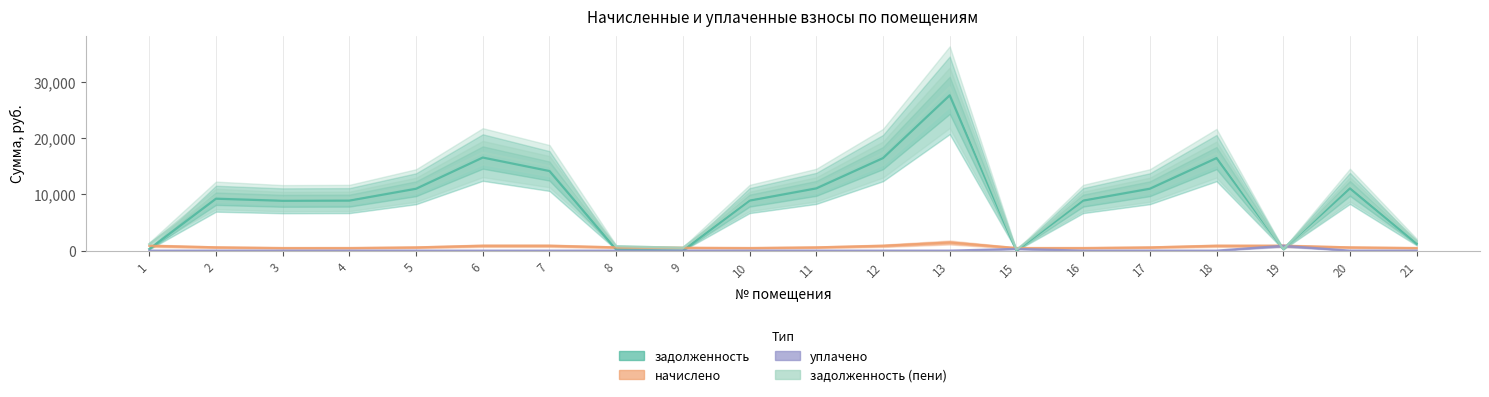

How many lines are shown in the chart?

4